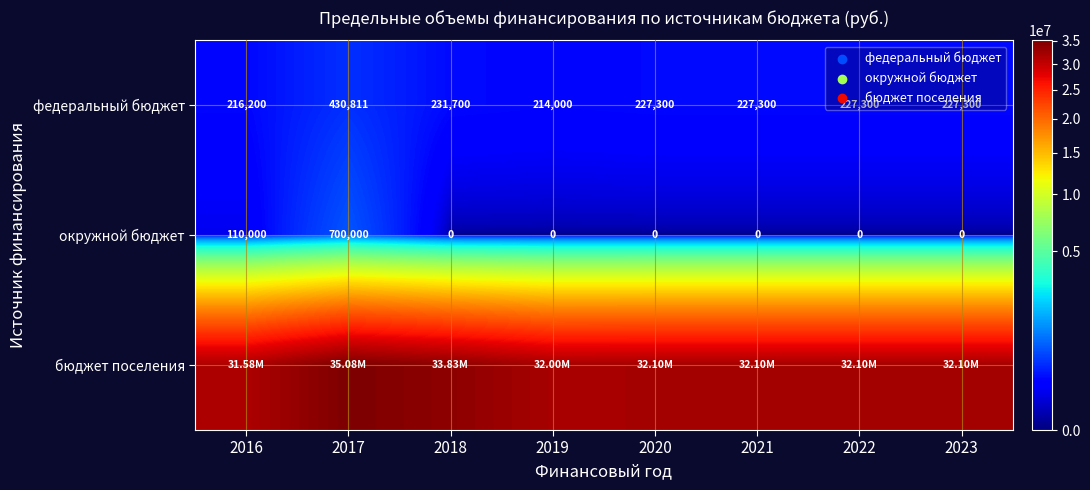

What is the spread (max minus min) of values at 2021?

32104500.0